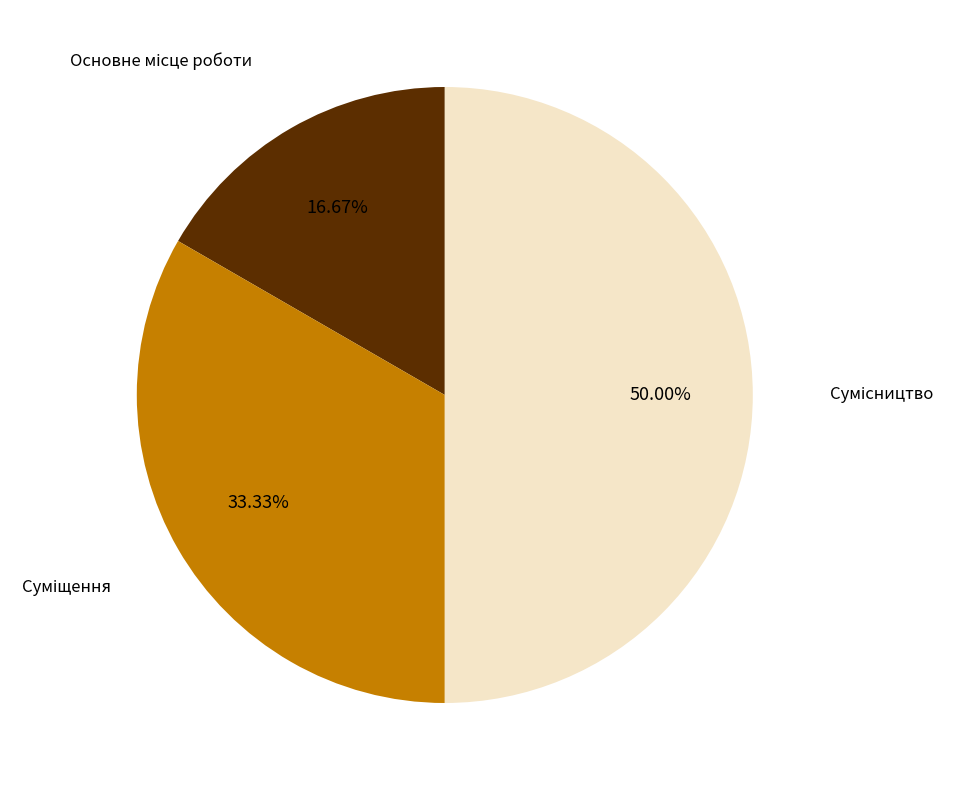

True or false: Суміщення accounts for 25% of the total.

False